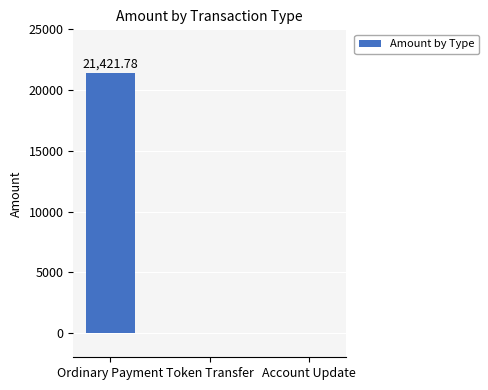

Reading left to right, what are all the values shown in this chart?

21421.8	0.0	0.0